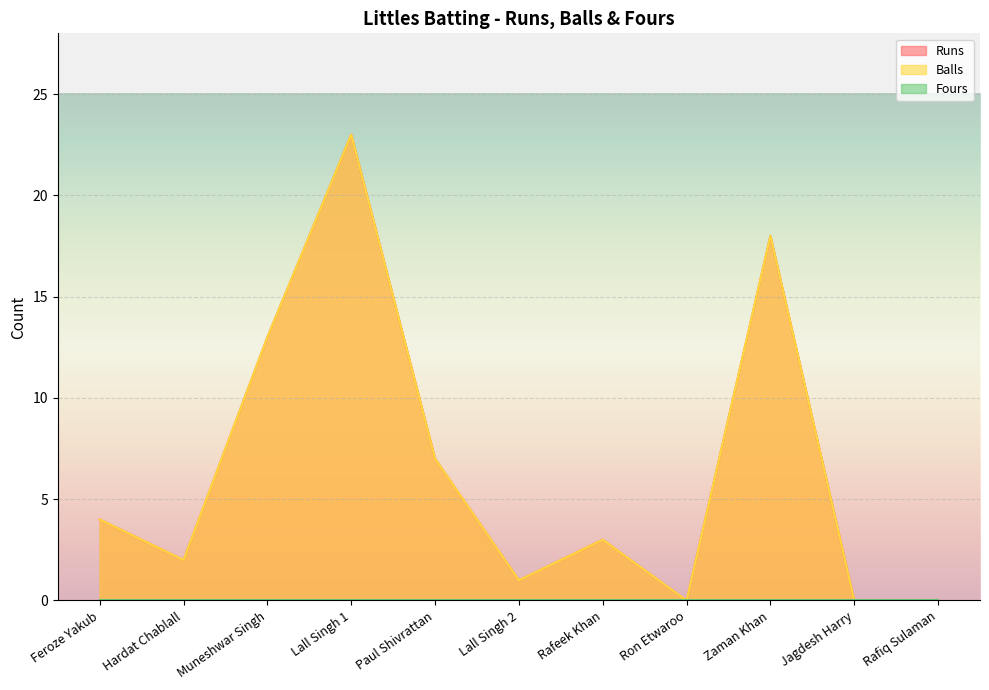

What is the sum of all Runs values?

71